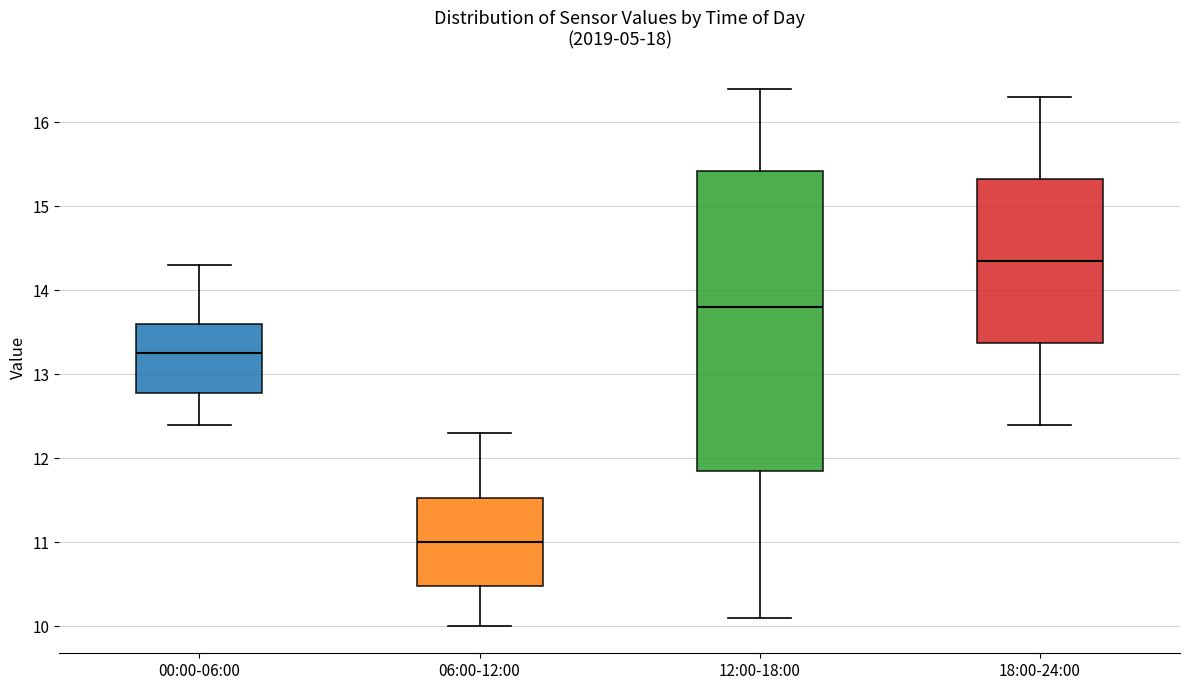

Reading left to right, transcribe this box plot: for each box, give where its median line is, the range the box spans, and where its two whiskers end, as read against the y-axis. The values are not printed on the chart, so give them approximately, as read against the axis.

00:00-06:00: median 13.3, box 12.8 to 13.6, whiskers 12.4 to 14.3
06:00-12:00: median 11.0, box 10.5 to 11.5, whiskers 10.0 to 12.3
12:00-18:00: median 13.8, box 11.9 to 15.4, whiskers 10.1 to 16.4
18:00-24:00: median 14.4, box 13.4 to 15.3, whiskers 12.4 to 16.3